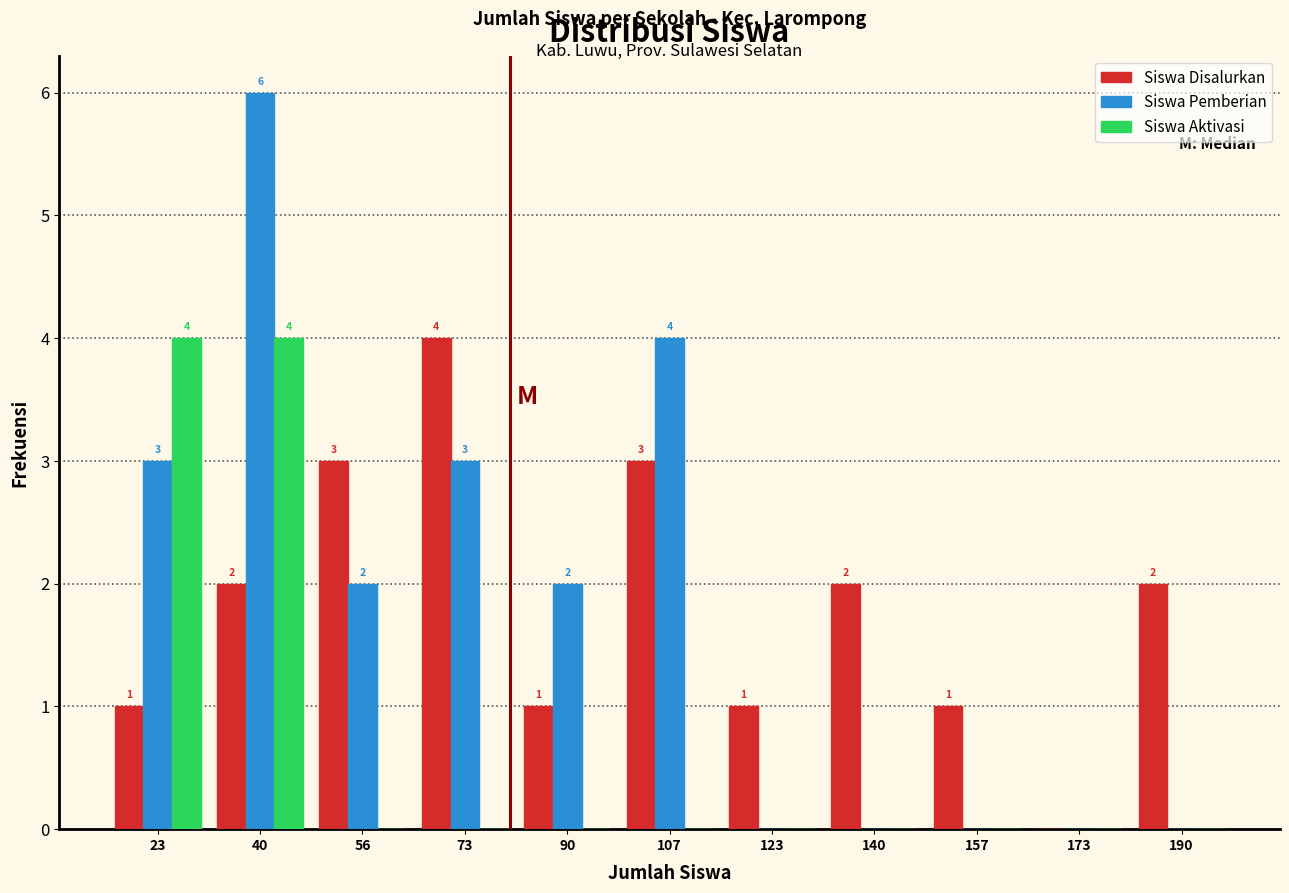

In the Siswa Pemberian series, which range on the x-axis has the tallest bar?

32 to 48